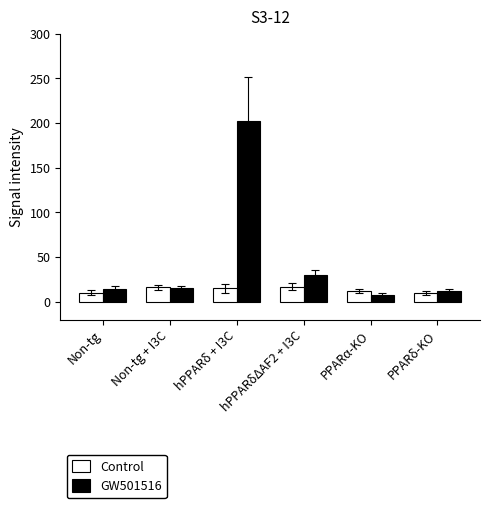

How many distinct data groups are displayed?

2